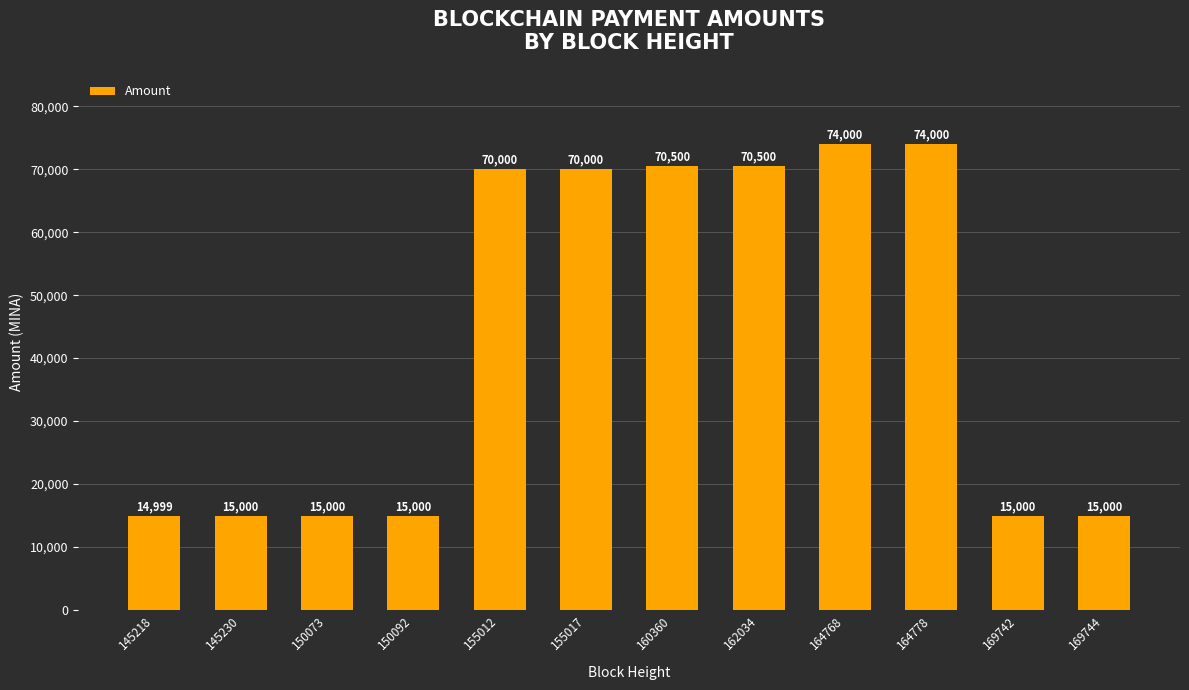

The value at 150092 is 15000.0. True or false?

True